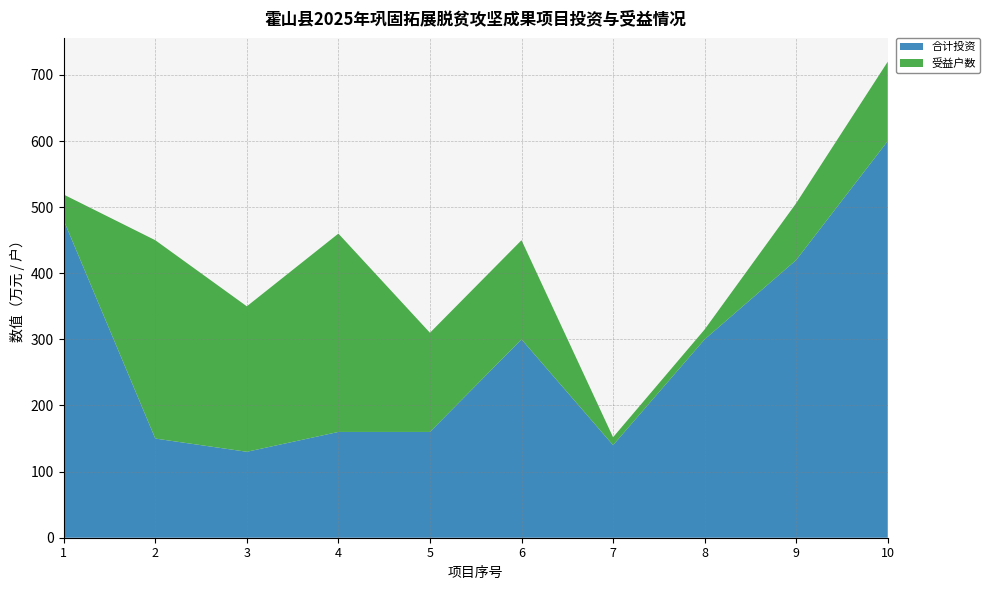

Reading left to right, what are all the values shown in this chart?

合计投资: 1=480	2=150	3=130	4=160	5=160	6=300	7=140	8=300	9=420	10=600
受益户数: 1=39	2=300	3=220	4=300	5=150	6=150	7=12	8=15	9=86	10=120